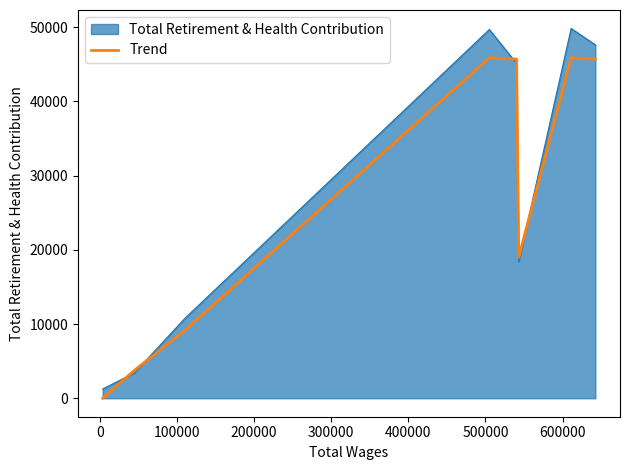

List the series in order of their peak value, highest first.

Total Retirement & Health Contribution, Trend